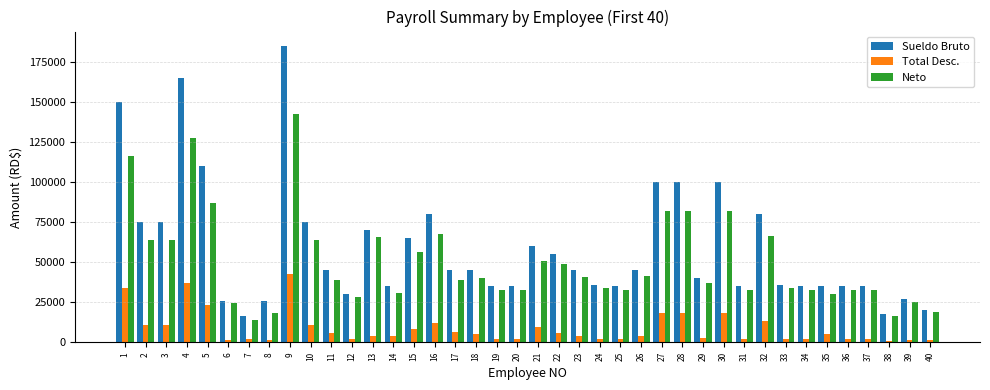

What value does the Neto series have at 32?

66733.5